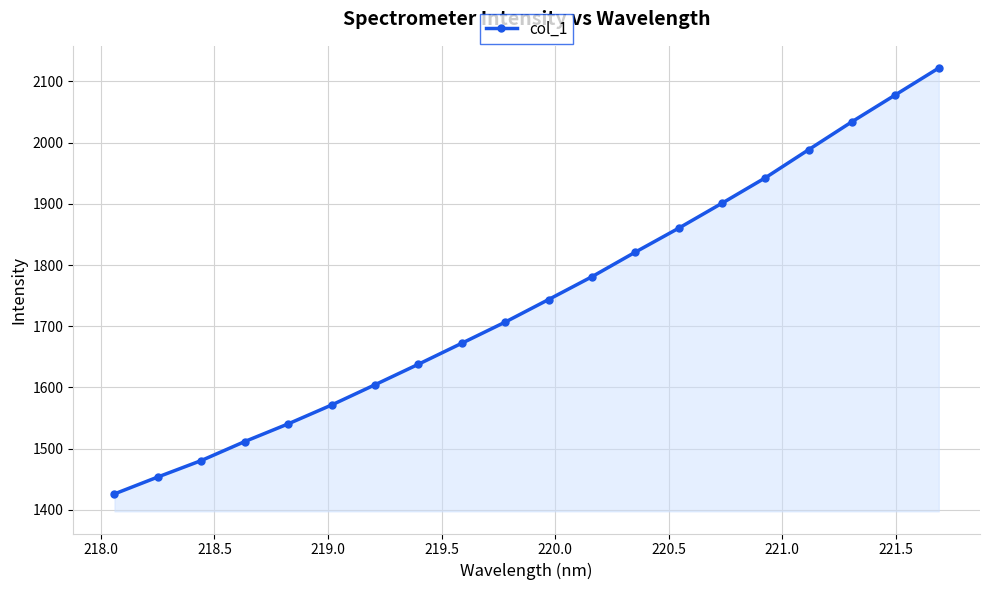

What is the difference between the maximum and minimum values?

696.0